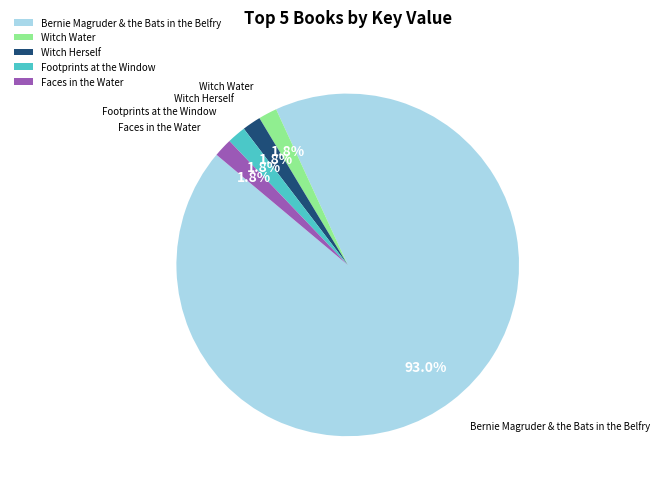

To the nearest percent, what is the difference between the Witch Water and Bernie Magruder & the Bats in the Belfry slice percentages?

91%